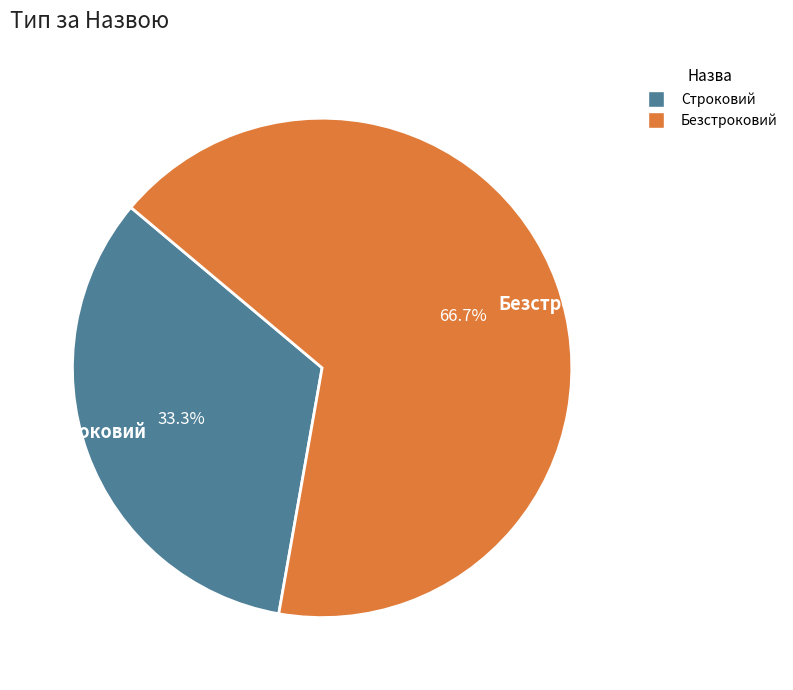

Between Строковий and Безстроковий, which is larger?

Безстроковий